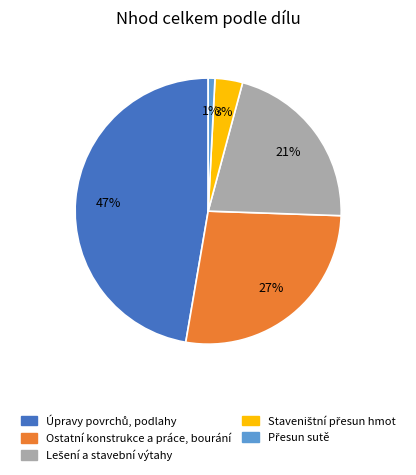

Does any single category account for the majority?

No